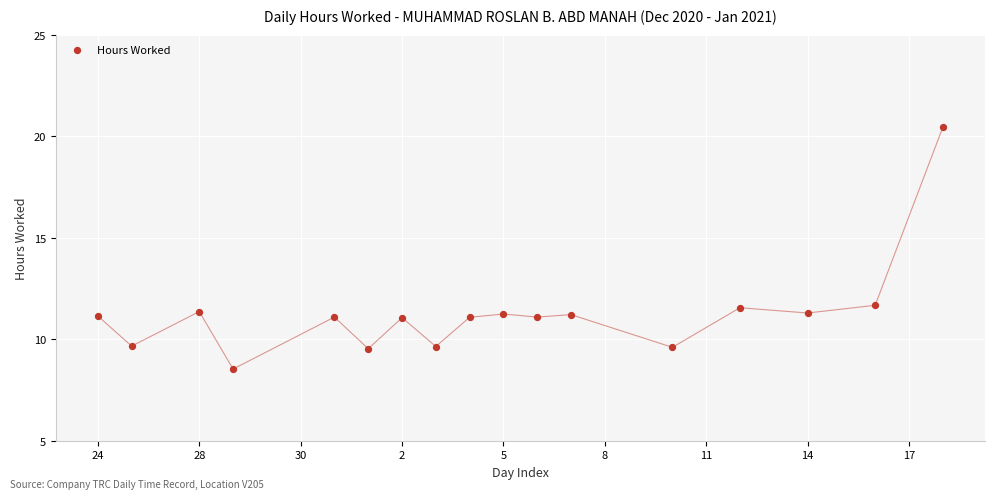

What is the range of Y values (max minus min)?

11.9